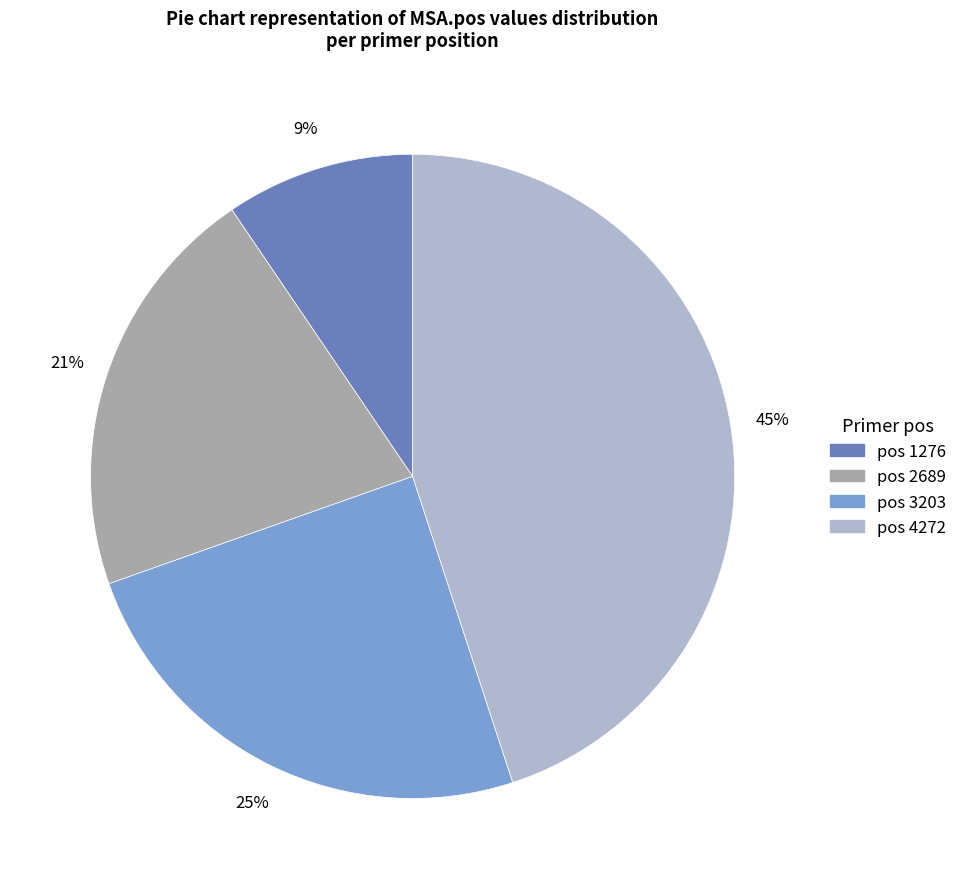

Is there any slice that represents more than half of the pie?

No